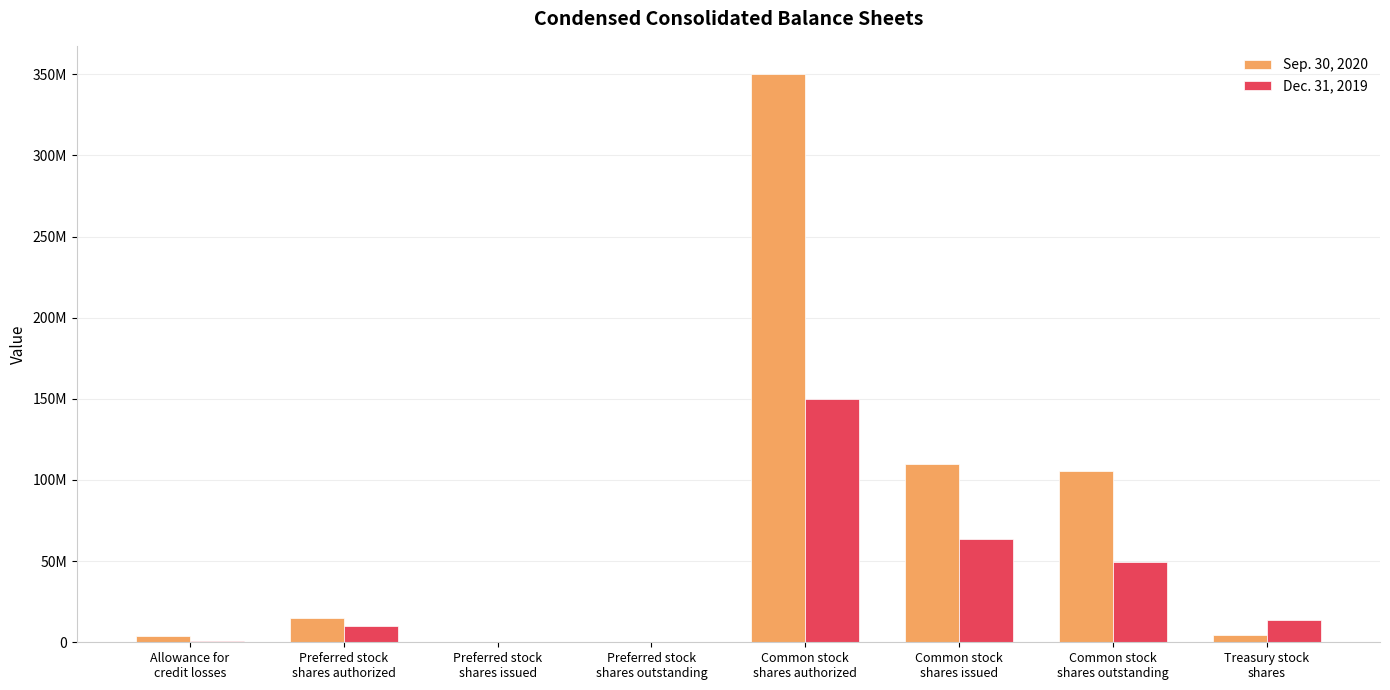

Are the bars grouped side by side (vs. stacked)?

Yes